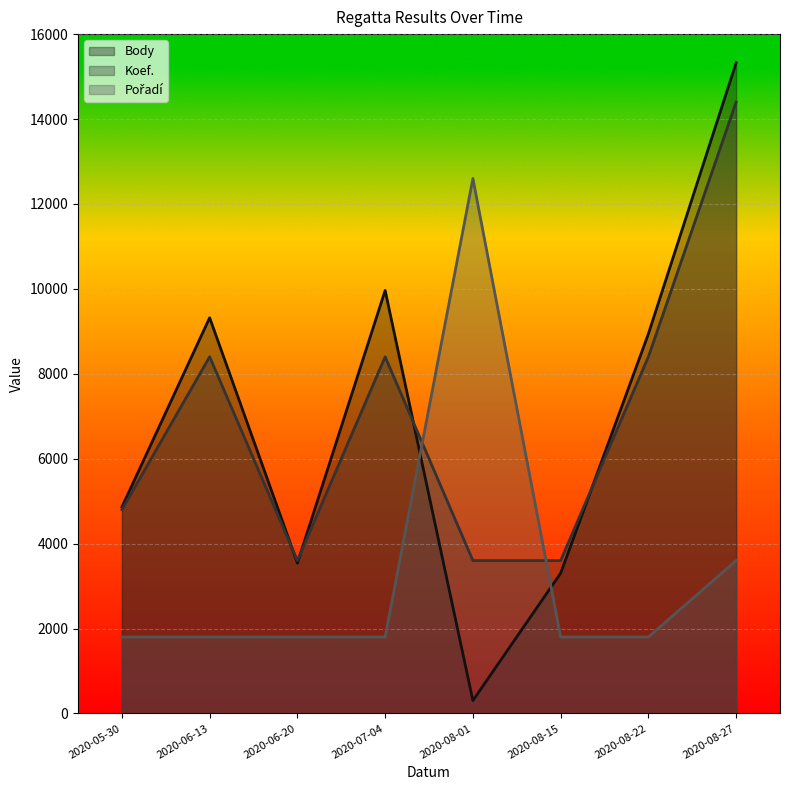

What is the label of the 6th point from the right?

2020-06-20